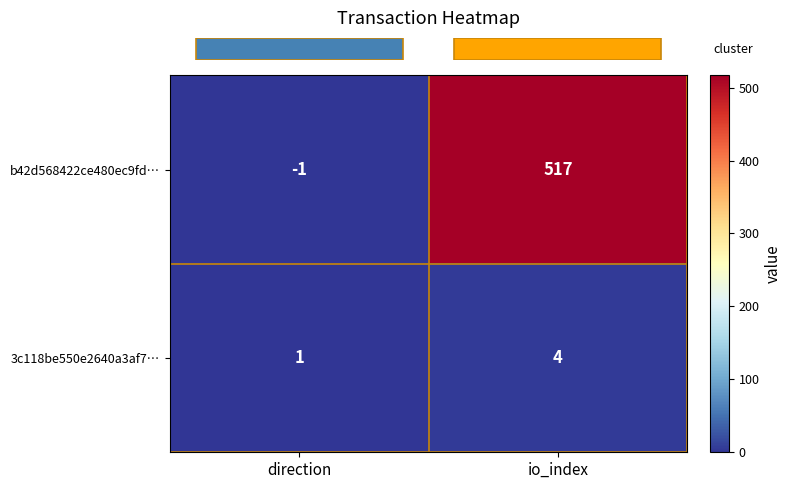

Reading left to right, extract all data points from this chart.

b42d568422ce480ec9fd…: -1	517
3c118be550e2640a3af7…: 1	4